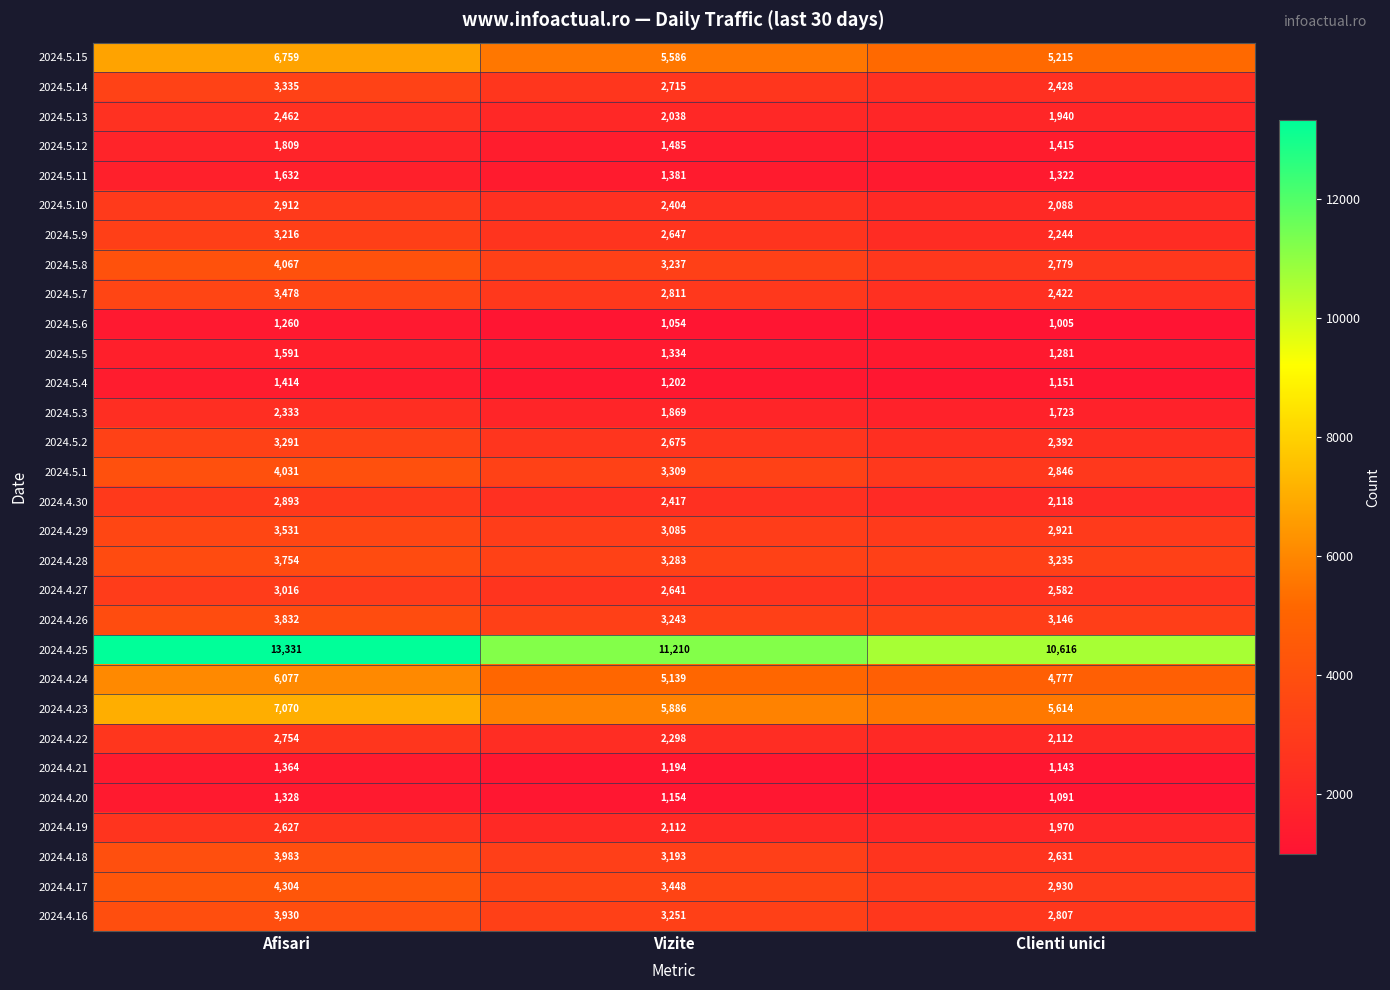

The 2024.5.8 series shows 3237 at Vizite. True or false?

True